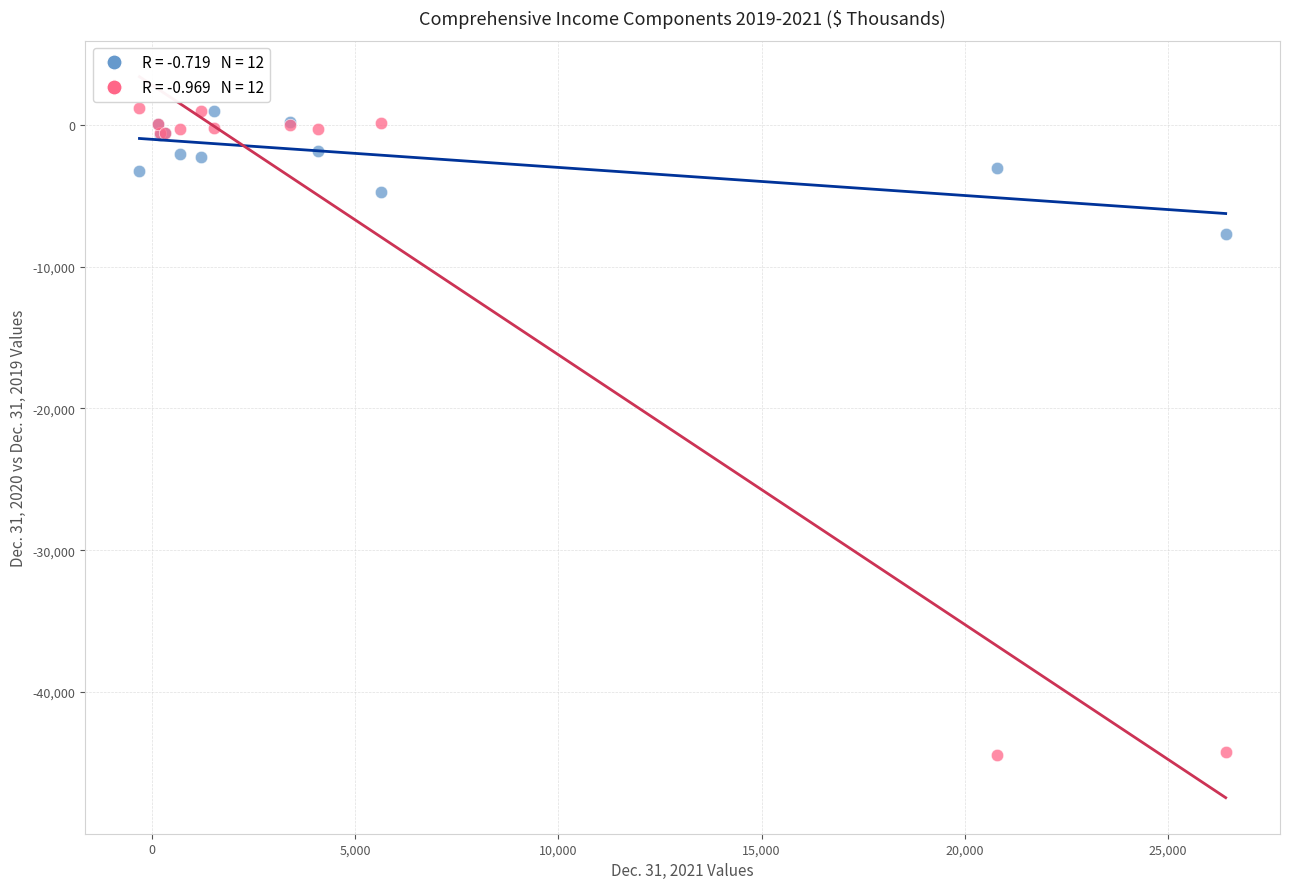

Across all series, what Y value is closest to -21601?

-7724